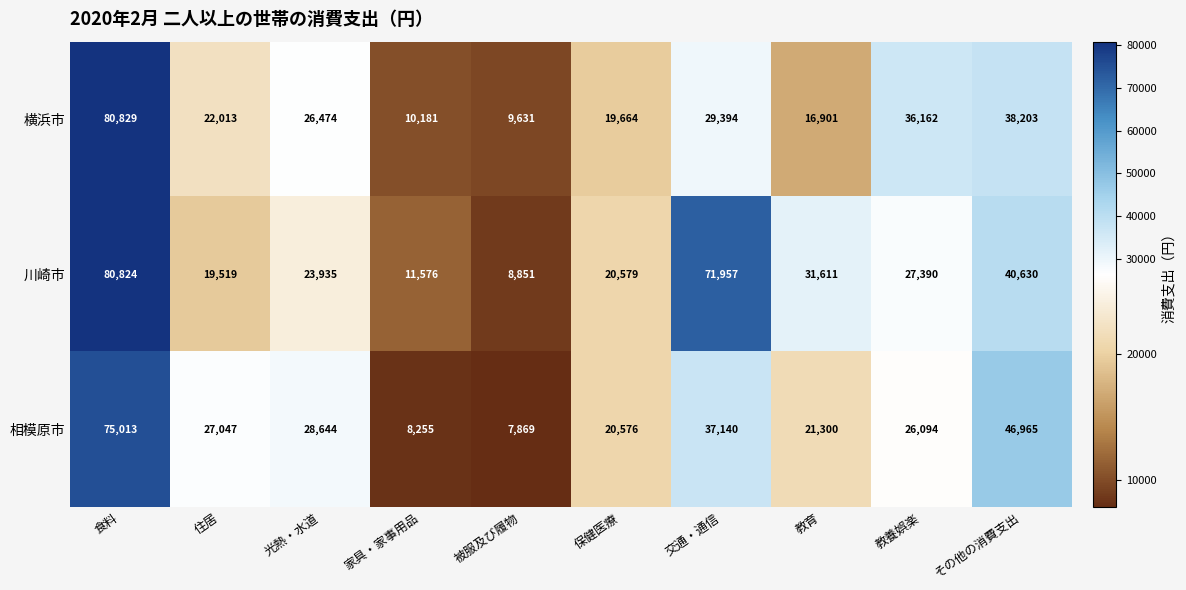

Where does the 横浜市 series first go above 26474?

食料